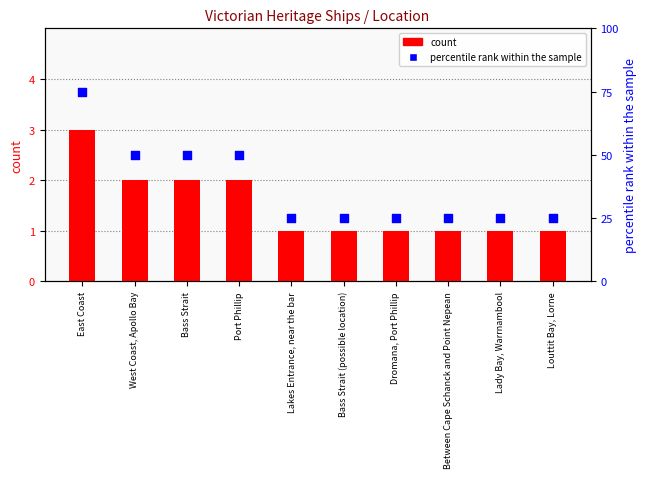

Which series has the widest spread of Y values?

percentile rank within the sample